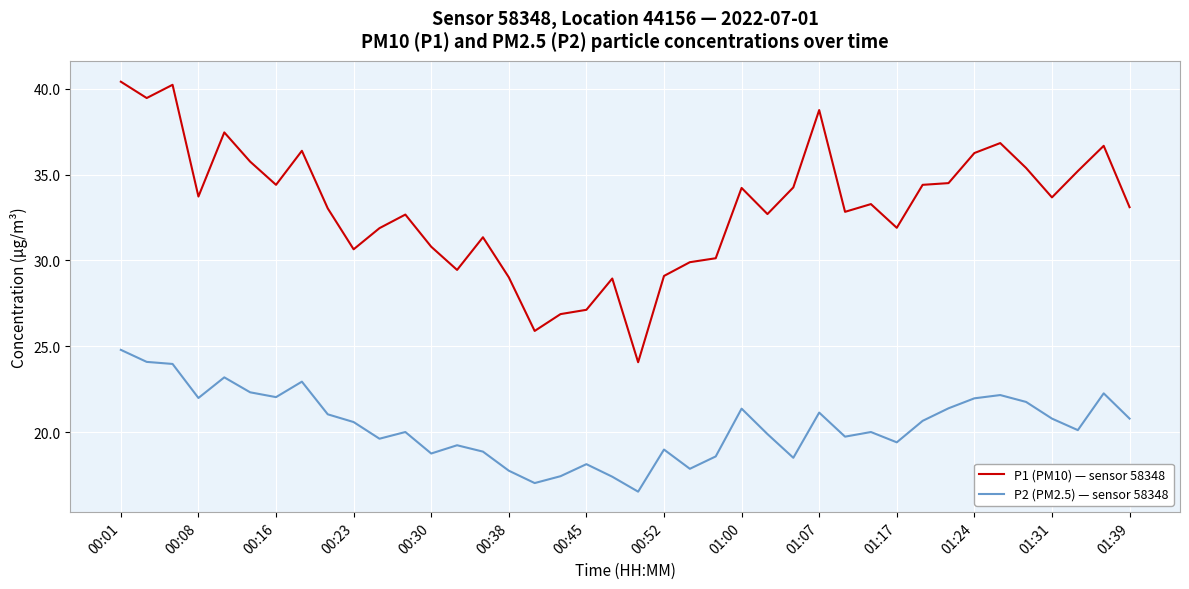

What is the minimum value shown in the chart?

16.6